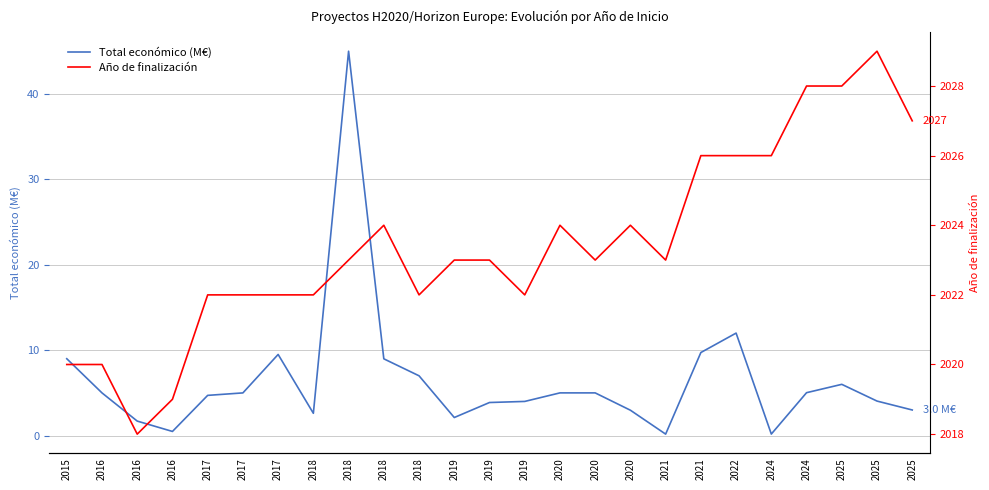

What is the total value across all series at 2021?

2023.2